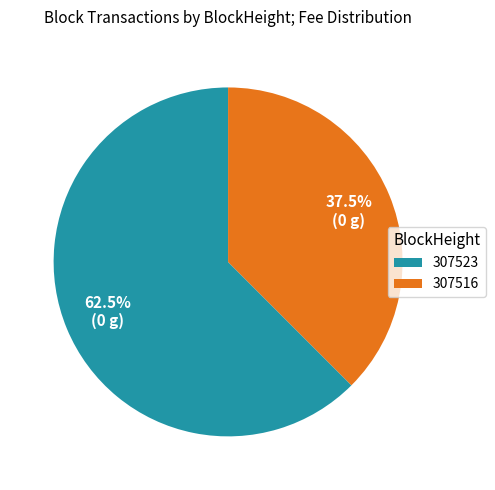

Count the number of slices in the pie.

2